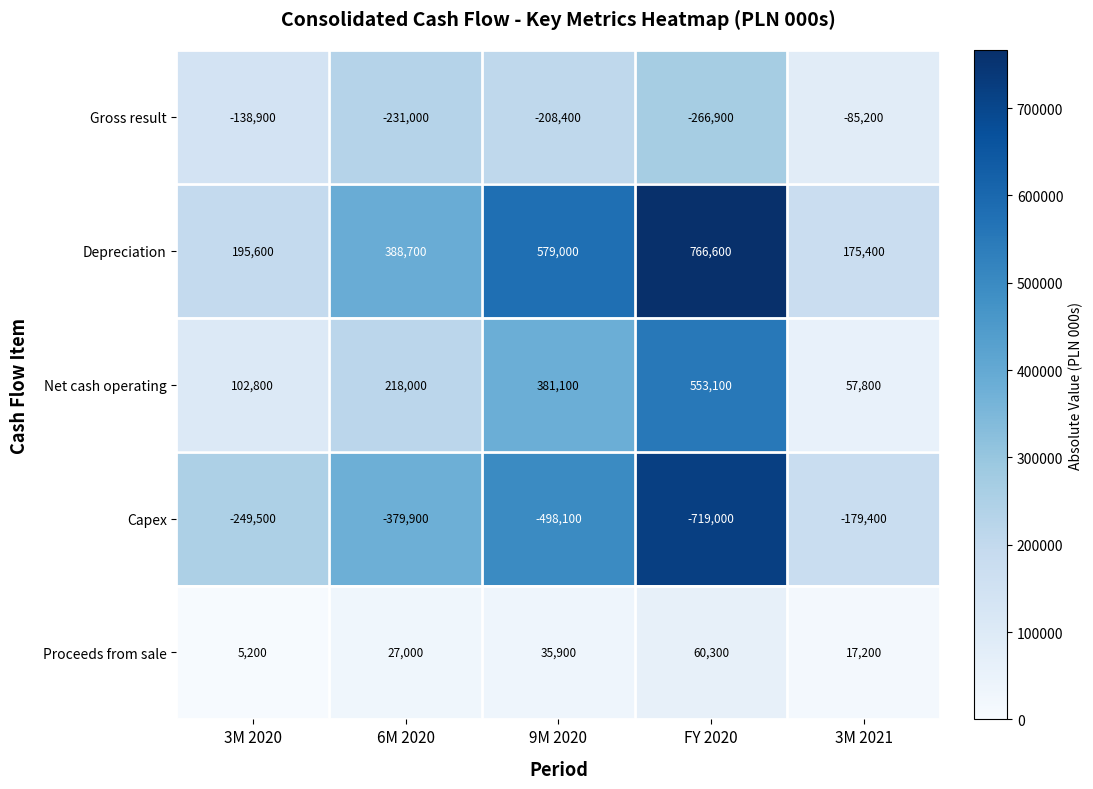

Reading left to right, extract all data points from this chart.

Gross result: -138900	-231000	-208400	-266900	-85200
Depreciation: 195600	388700	579000	766600	175400
Net cash operating: 102800	218000	381100	553100	57800
Capex: -249500	-379900	-498100	-719000	-179400
Proceeds from sale: 5200	27000	35900	60300	17200